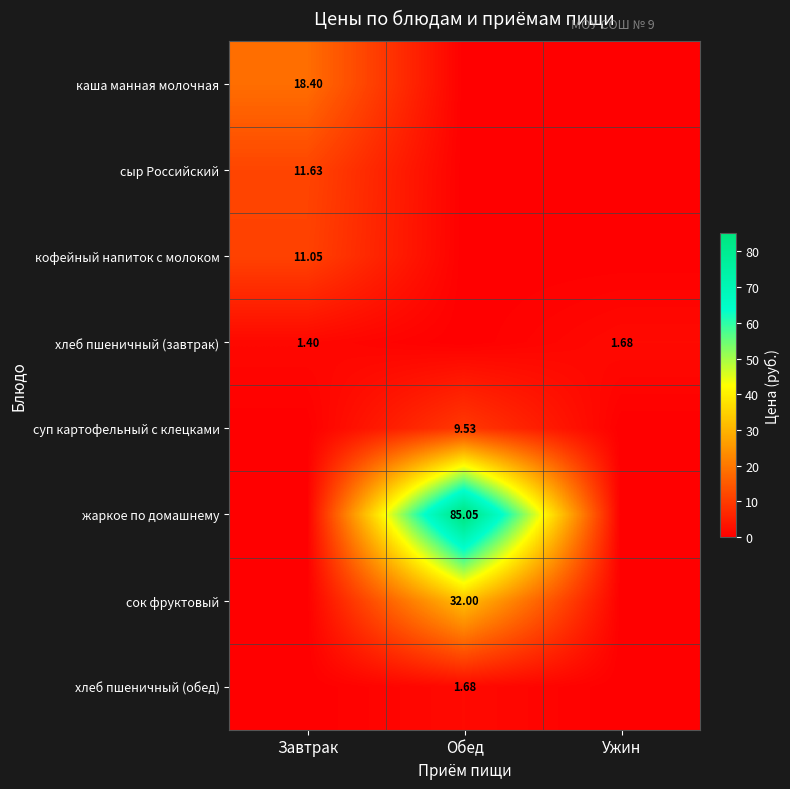

What is the spread (max minus min) of values at Обед?

85.0